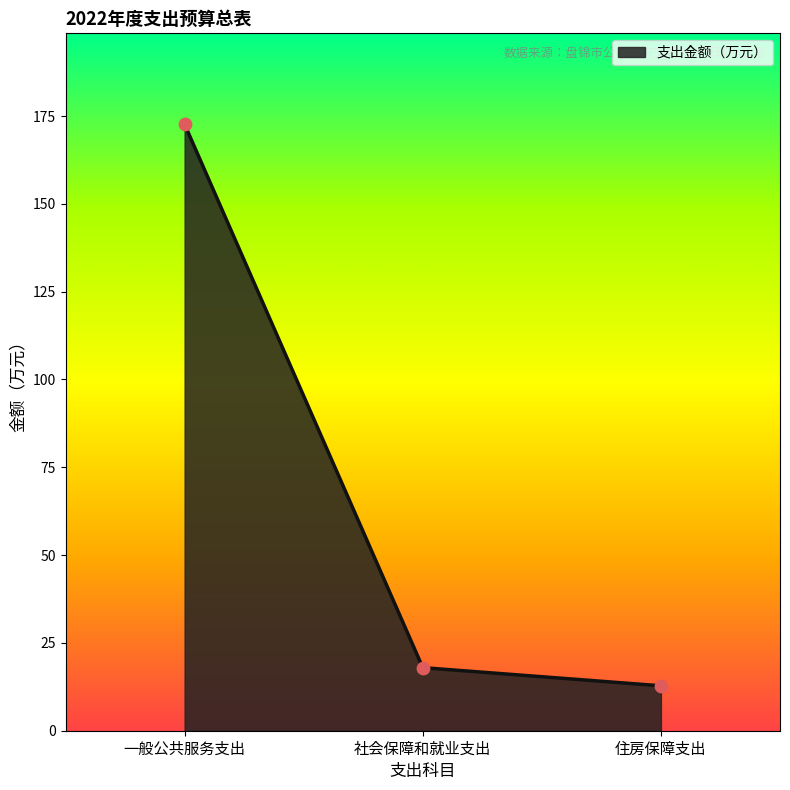

Approximately how many times larger is the value at 一般公共服务支出 compared to 社会保障和就业支出?

9.6